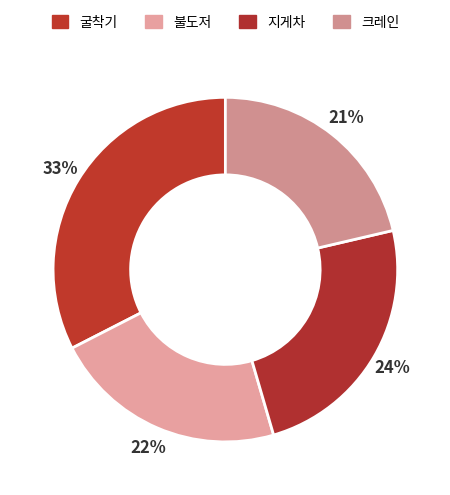

Which category has the smallest portion of the pie?

크레인